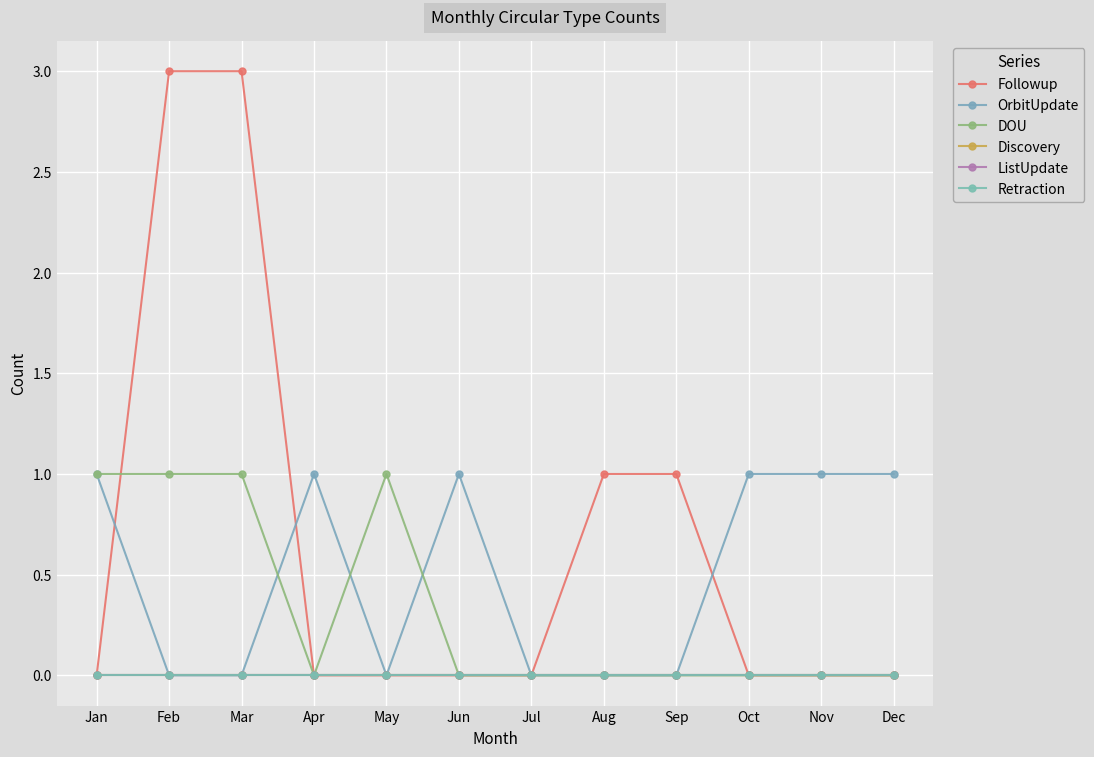

What is the sum of all Followup values?

8